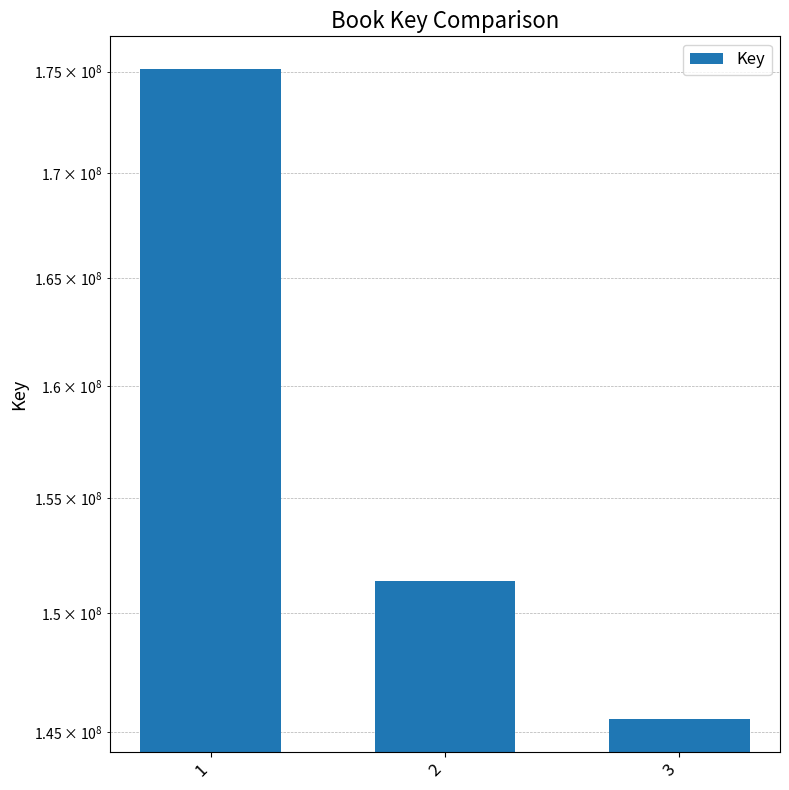

At which category does the chart reach its peak across all series?

1